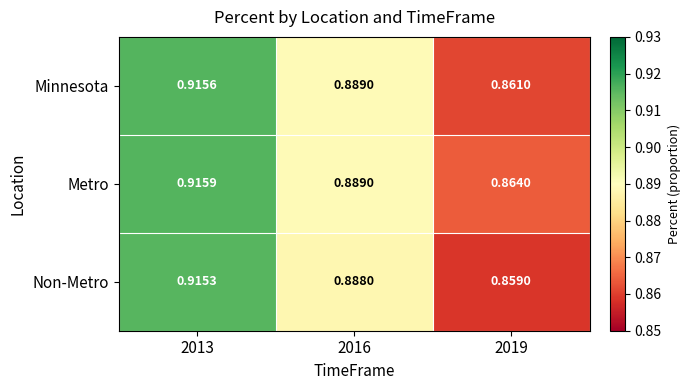

Which series has the widest spread of values?

Non-Metro